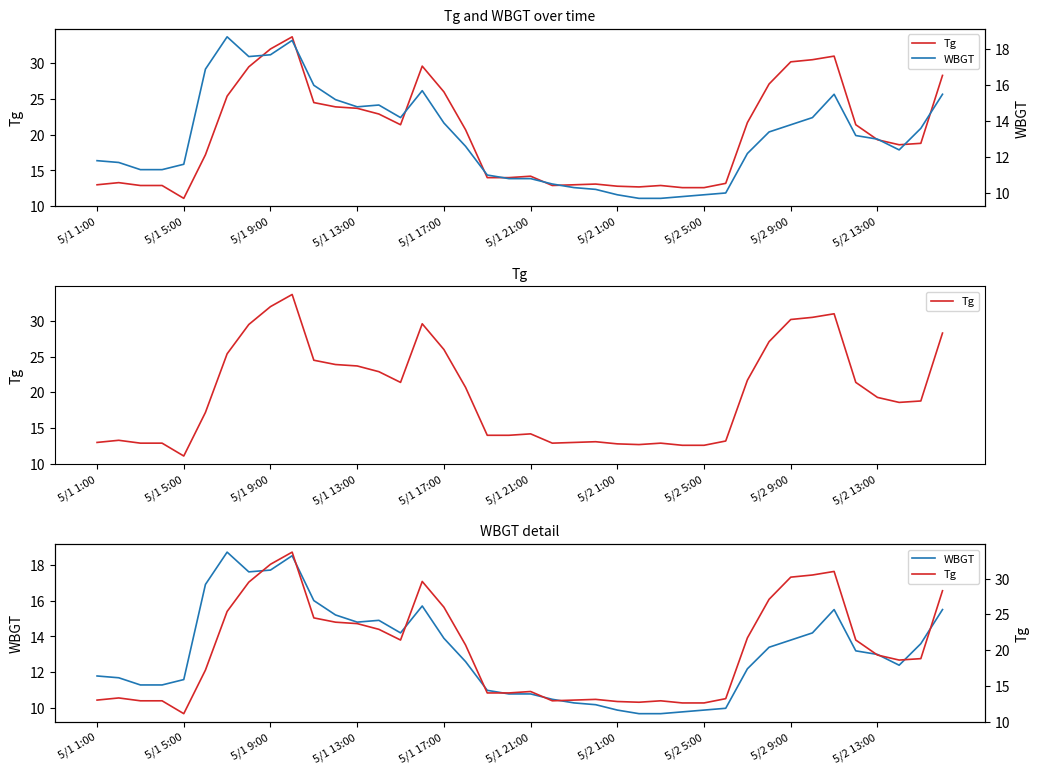

How many interior local peaks does the WBGT series have?

5